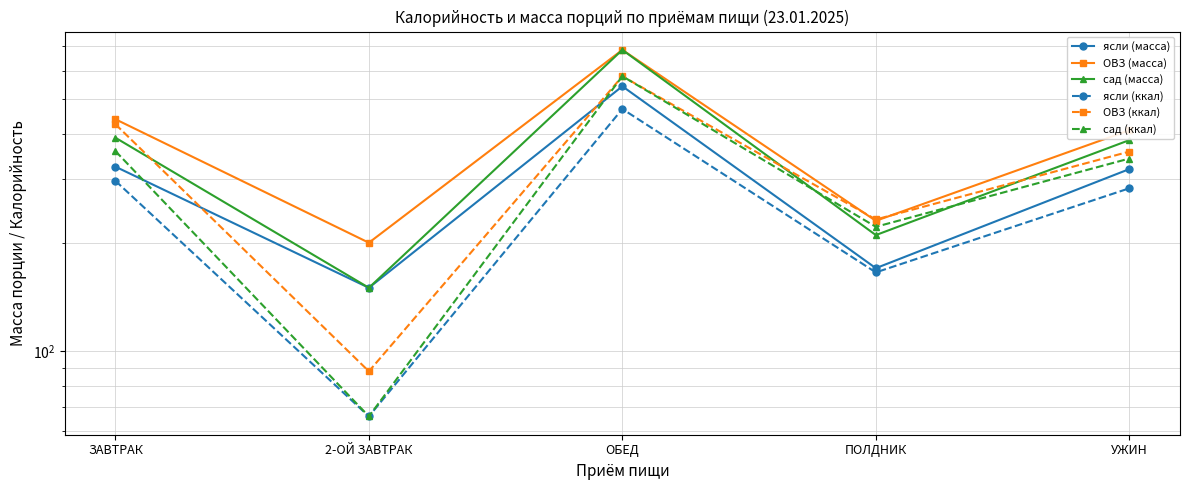

What is the label of the 2nd point from the right?

ПОЛДНИК